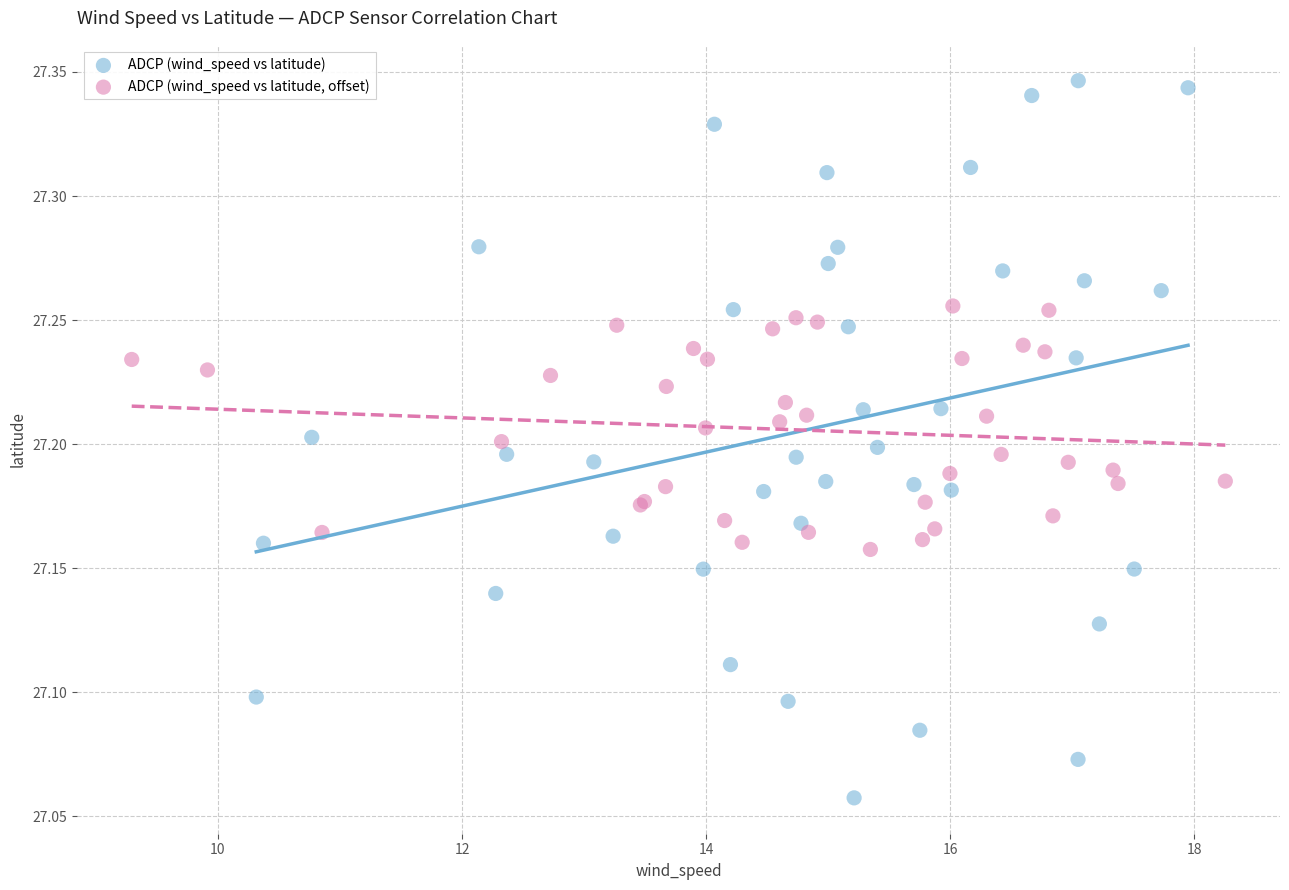

What are all the series names shown in the legend?

ADCP (wind_speed vs latitude), ADCP (wind_speed vs latitude, offset)